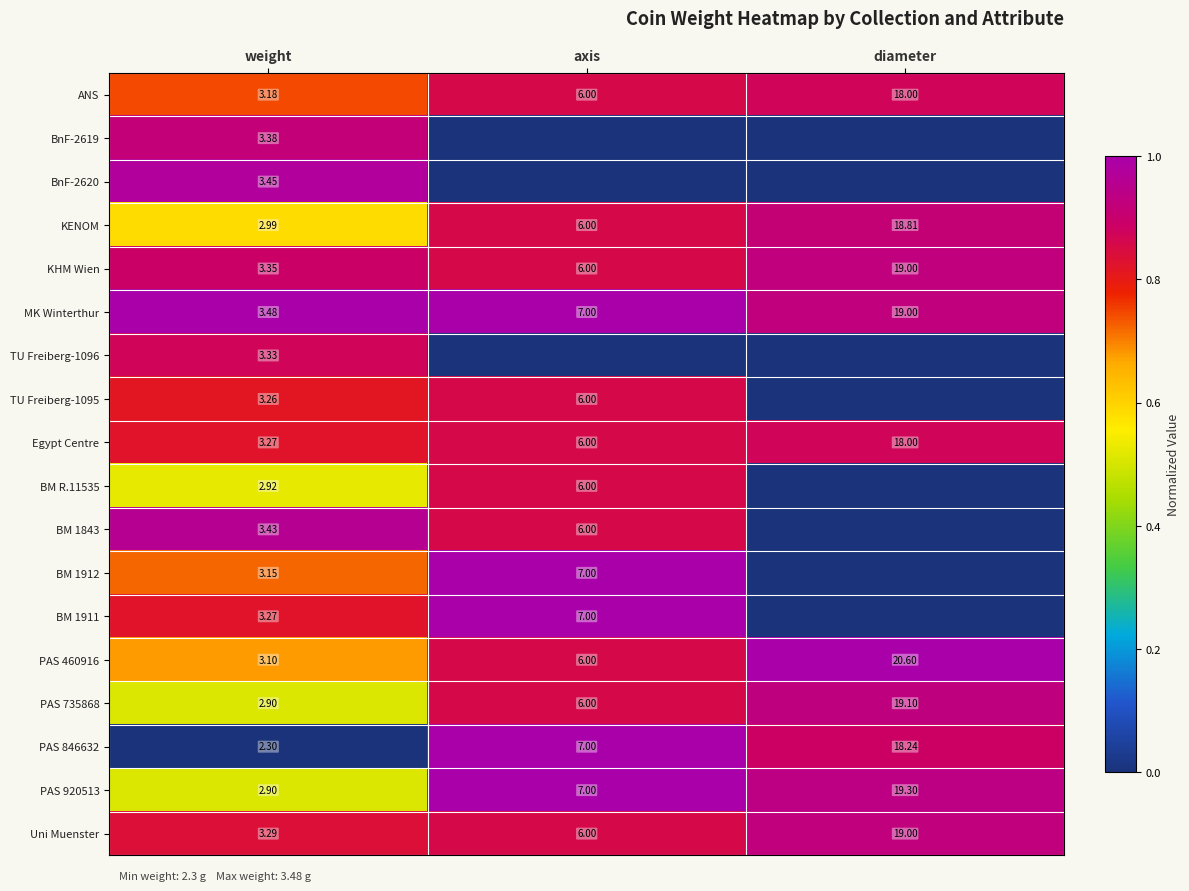

At which label does KHM Wien reach its minimum?

weight